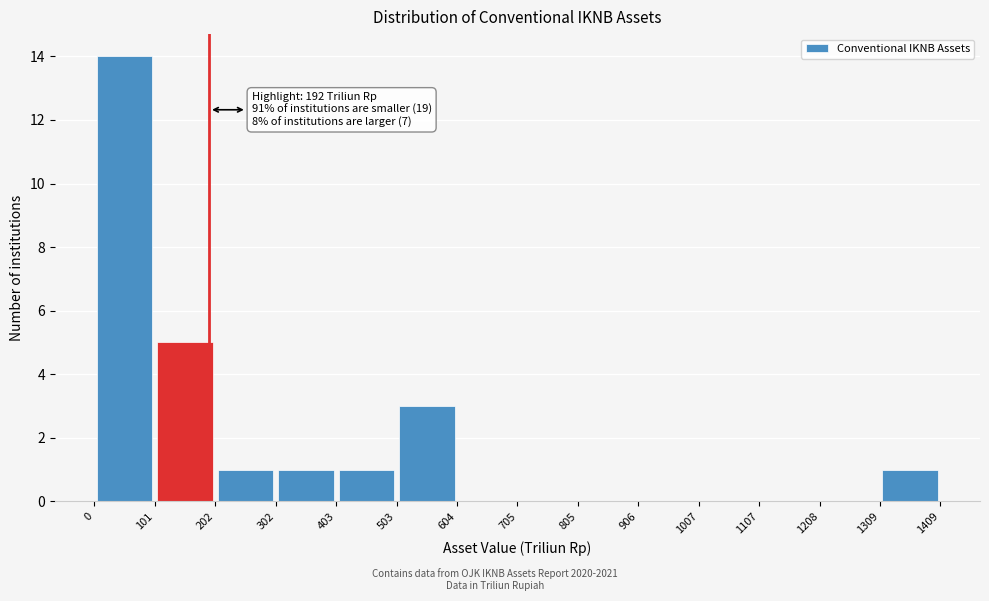

Over which range of the x-axis is the bar tallest?

0 to 101